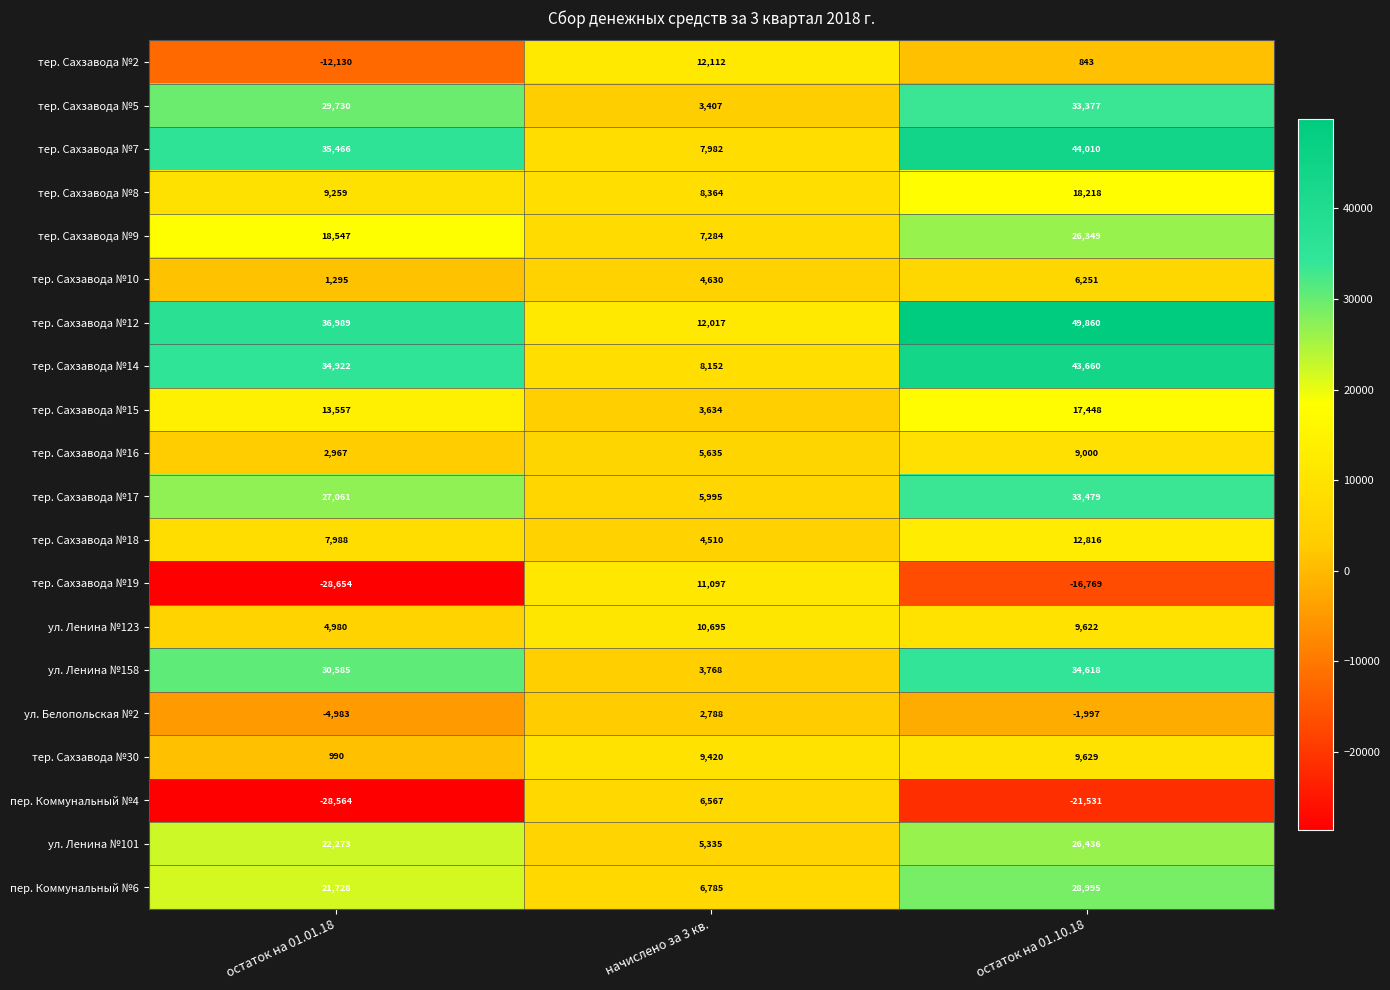

What is the sum of all тер. Сахзавода №10 values?

12176